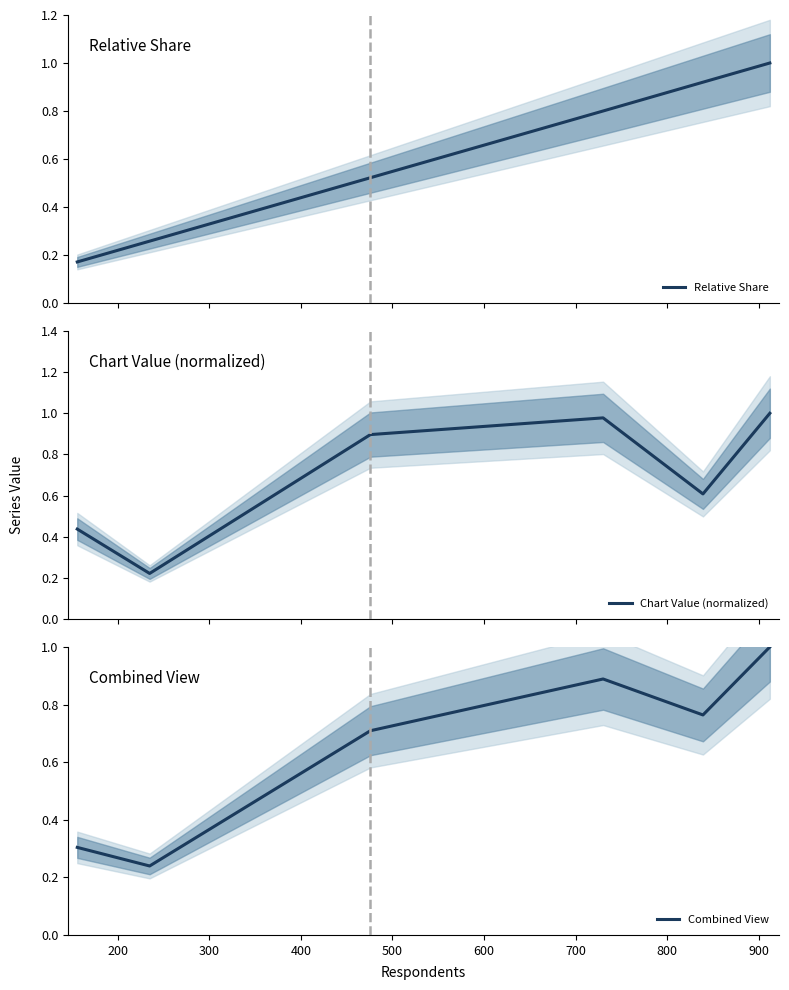

What is the highest value of the Relative Share series?

1.0